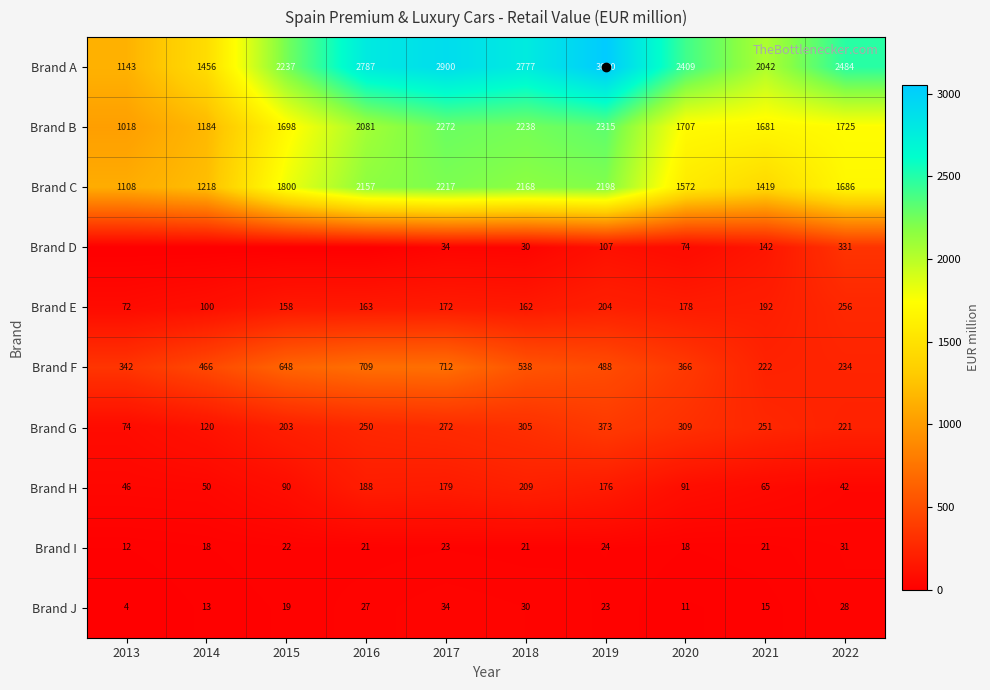

Which category has the lowest value in the Brand J series?

2013